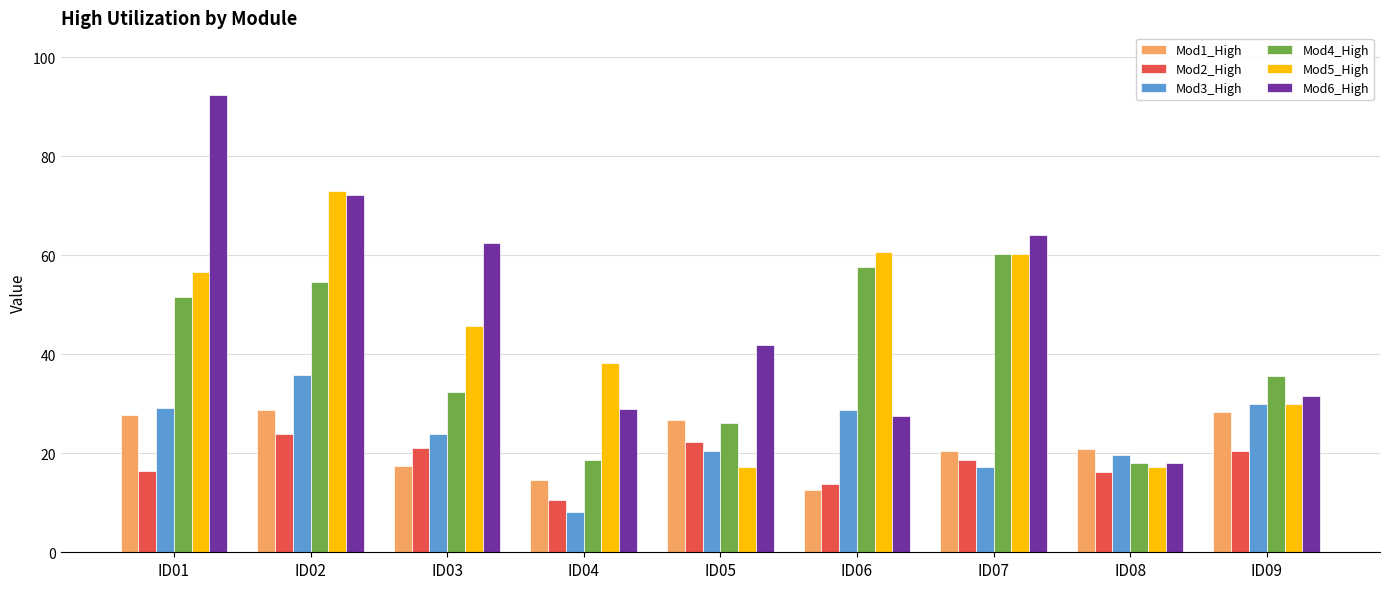

What is the sum of the Mod3_High values at ID08 and ID02?

55.5